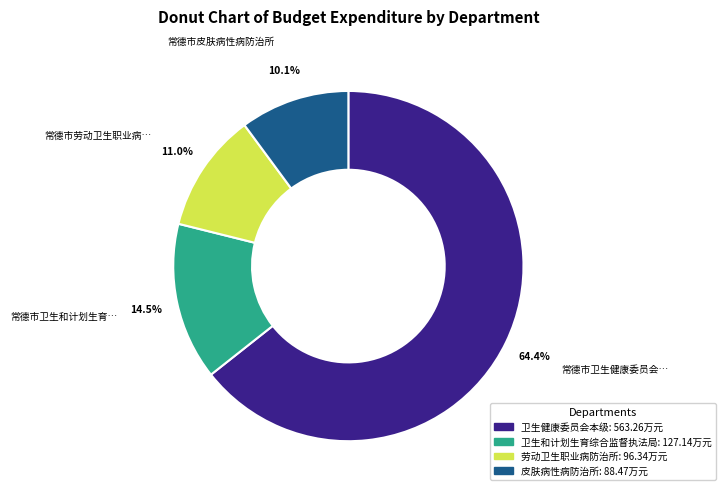

Does any single category account for the majority?

Yes